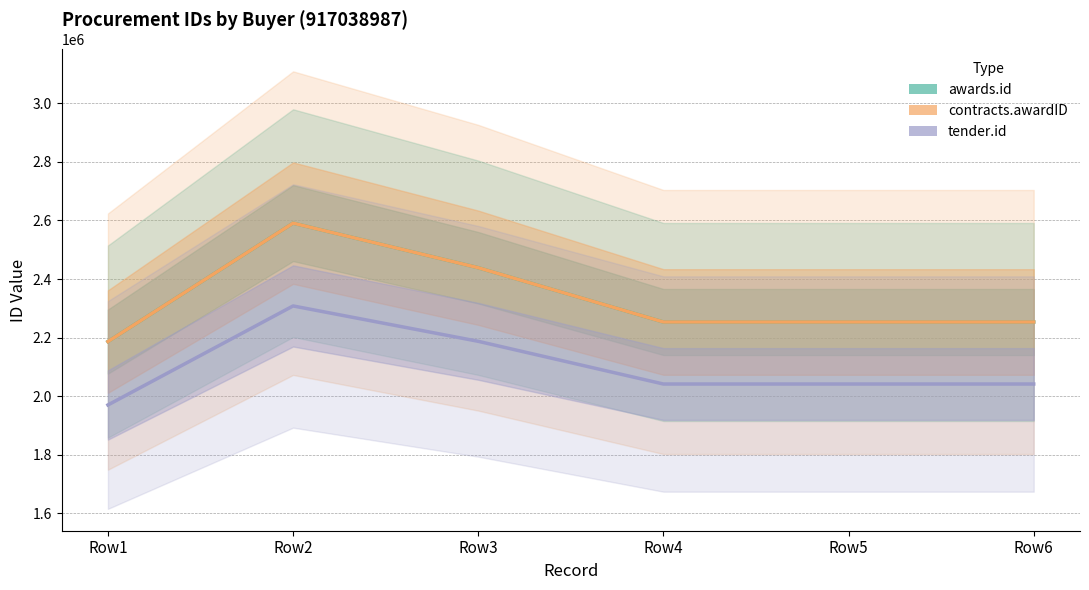

True or false: contracts.awardID and awards.id intersect in this chart.

False